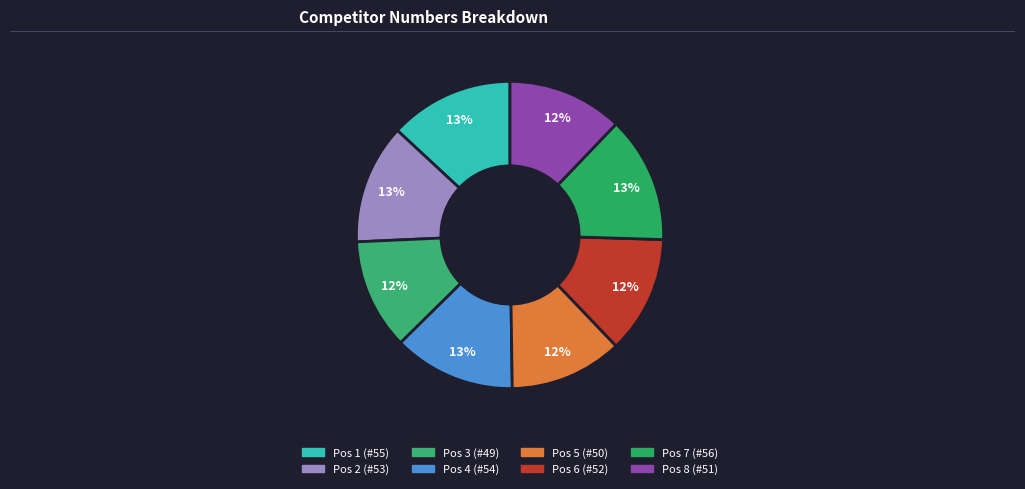

Count the number of slices in the pie.

8